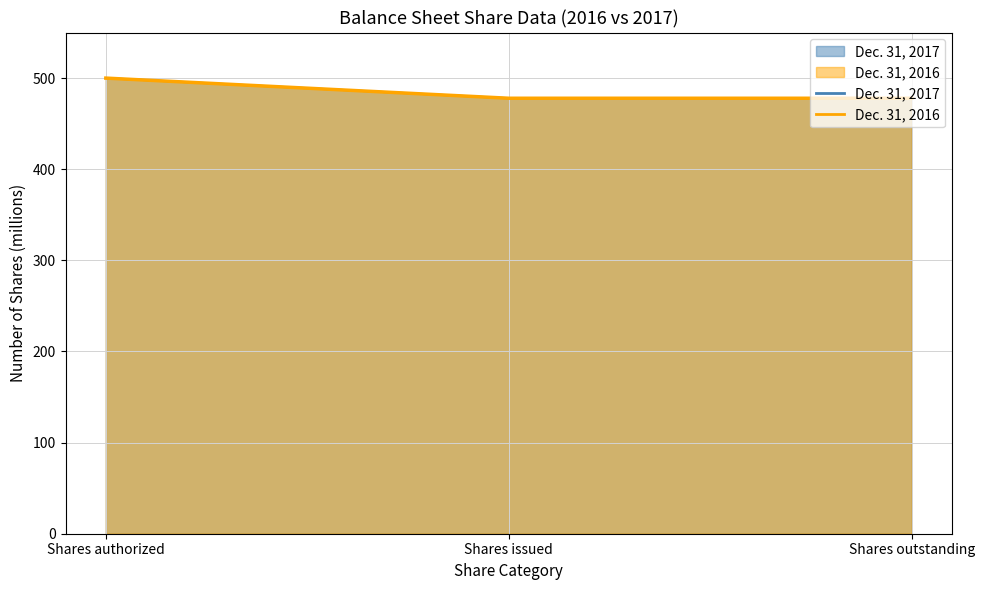

At which category is the sum across all series the highest?

Shares authorized